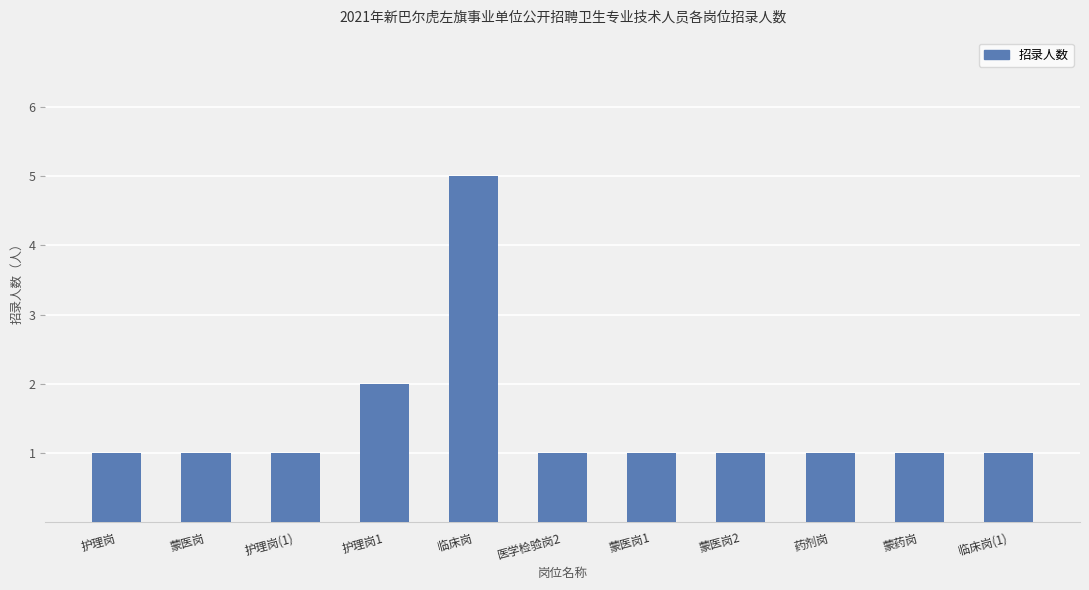

How many bars are there in total?

11